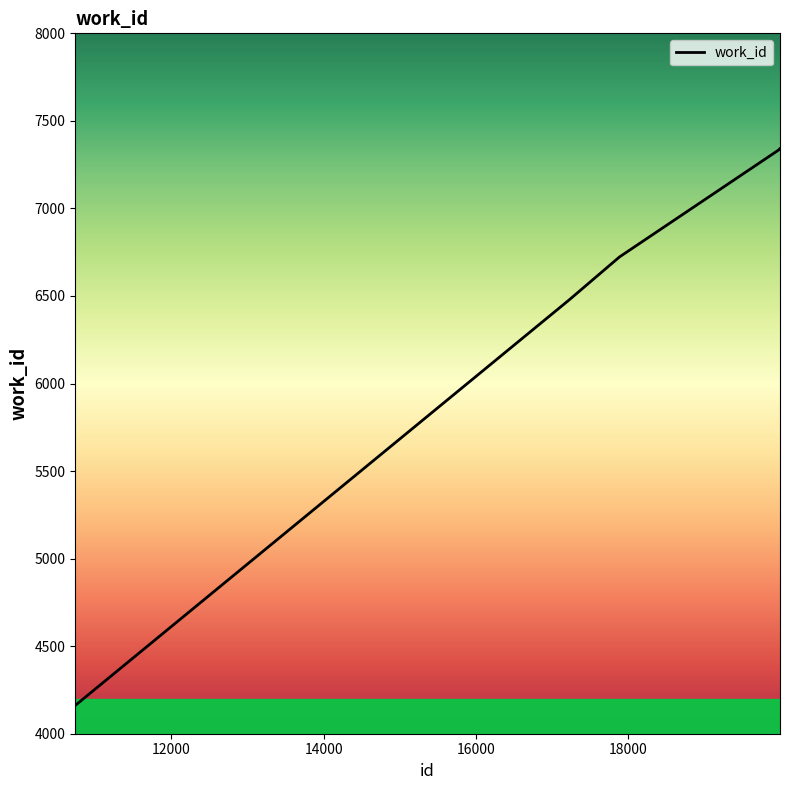

What is the maximum value shown in the chart?

7342